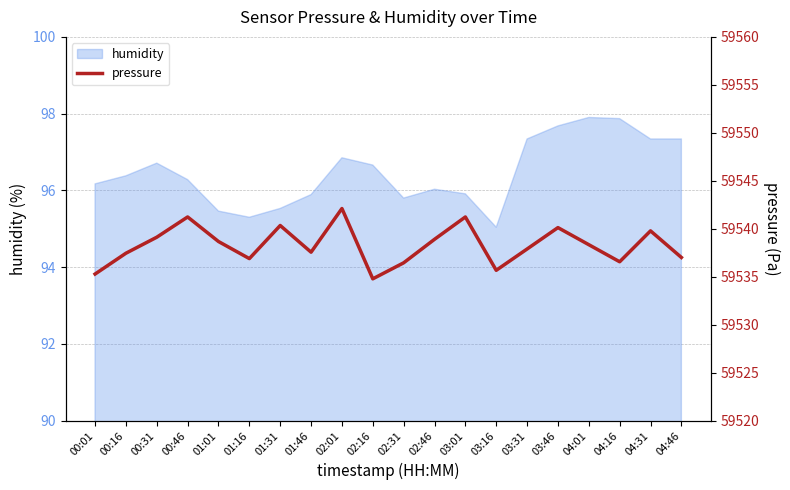

How many interior local peaks (higher than both neighbors) does the data have?

6